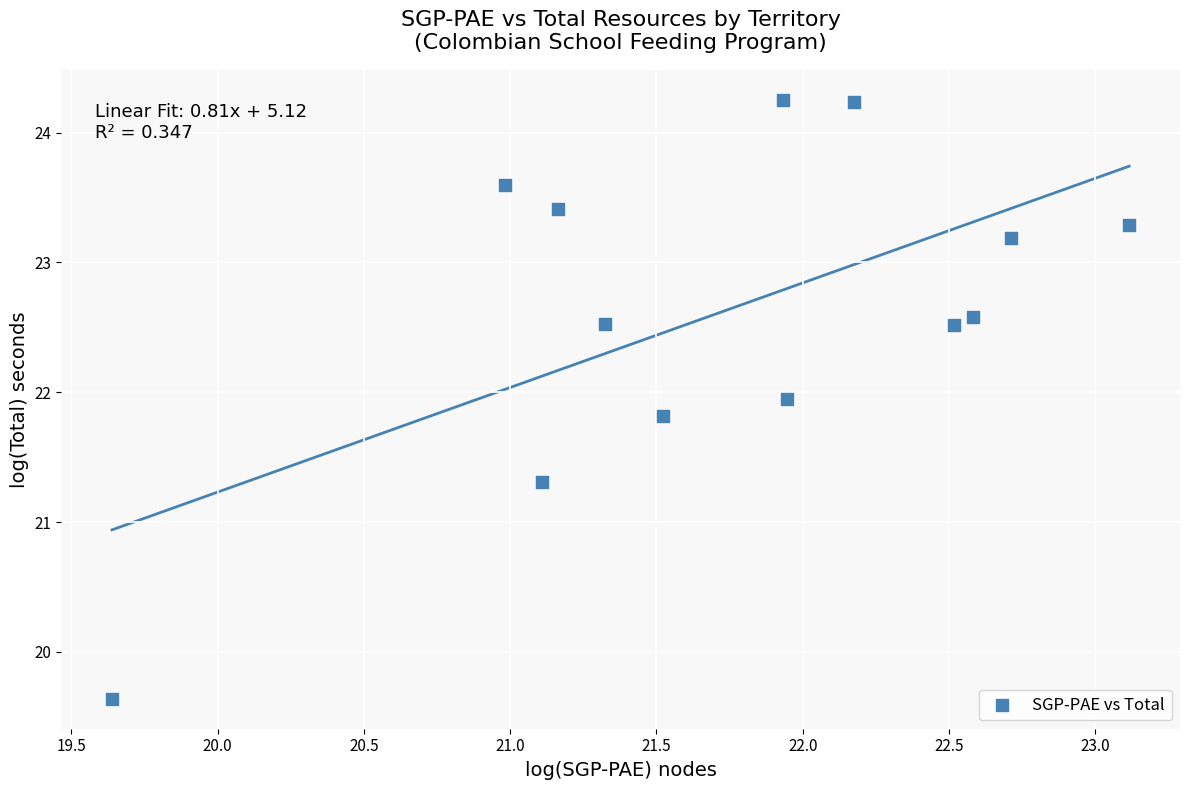

What is the range of X values (max minus min)?

3.5